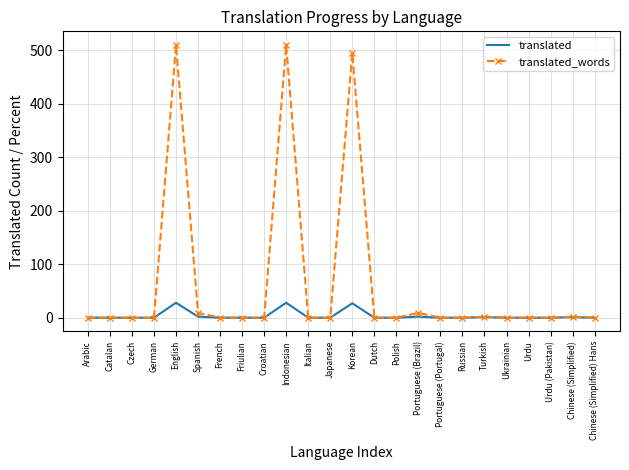

List the series in order of their peak value, lowest first.

translated, translated_words